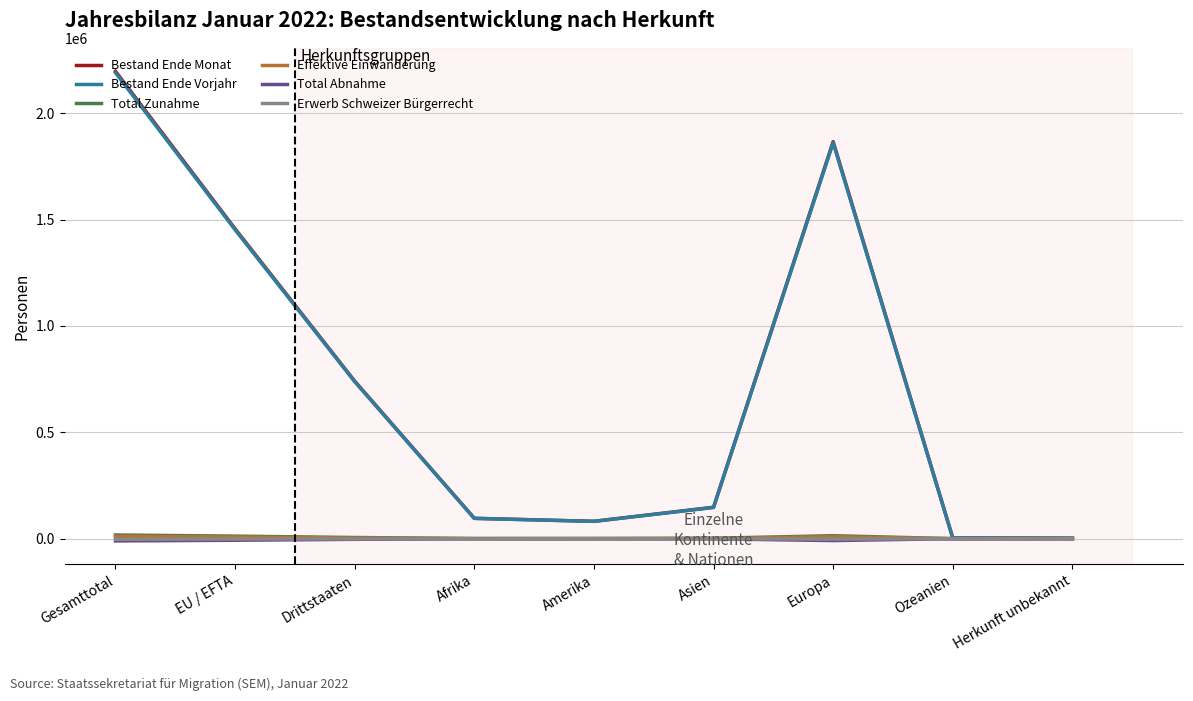

At which category is the sum across all series the highest?

Gesamttotal